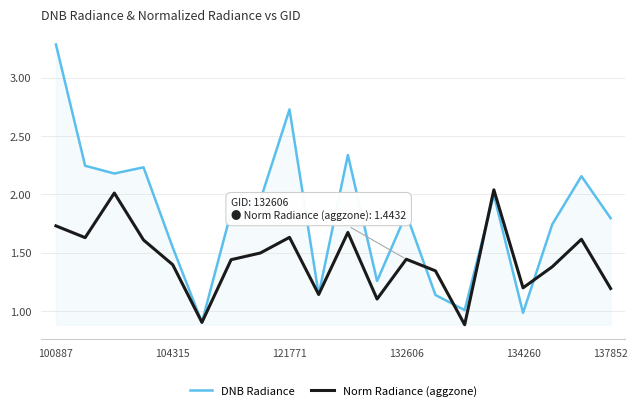

Does the chart display data point markers on the line(s)?

No